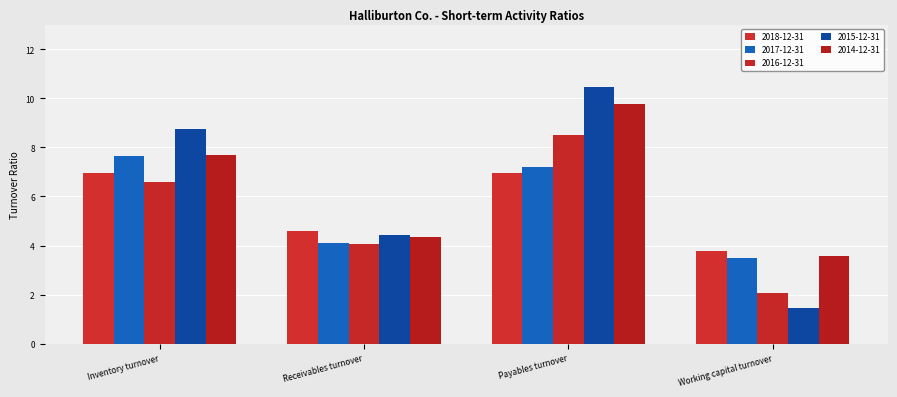

What is the lowest value of the 2017-12-31 series?

3.5